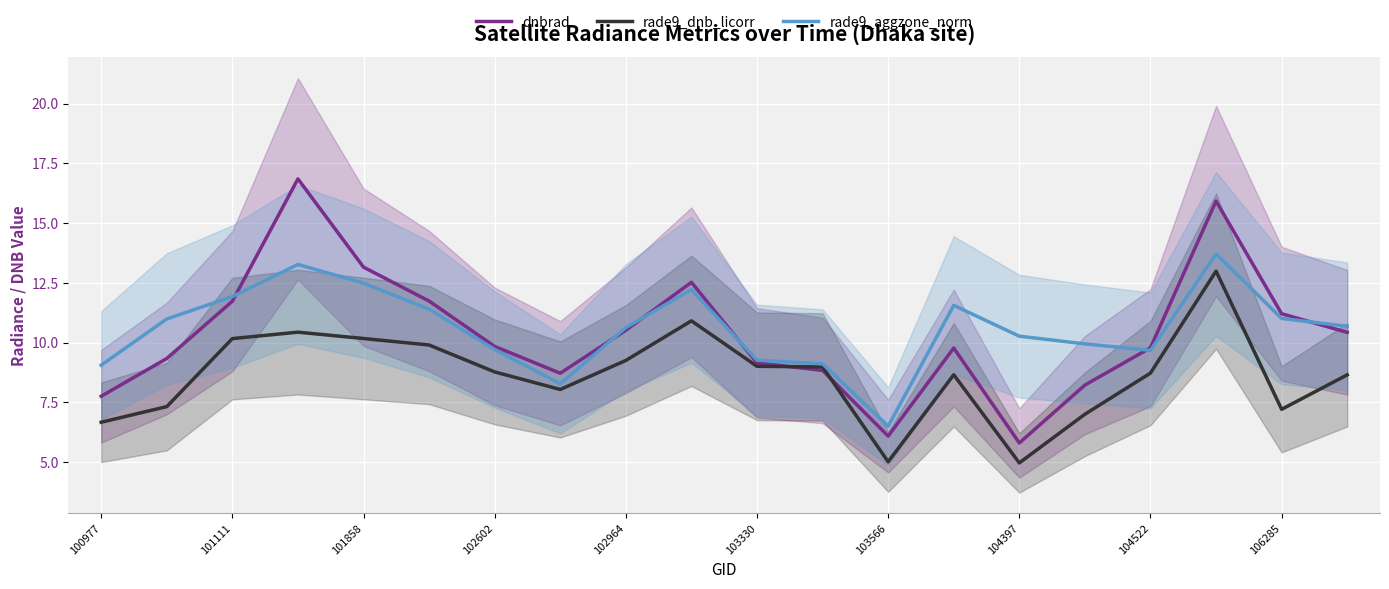

Is it true that dnbrad equals 9.1 at 103330?

True